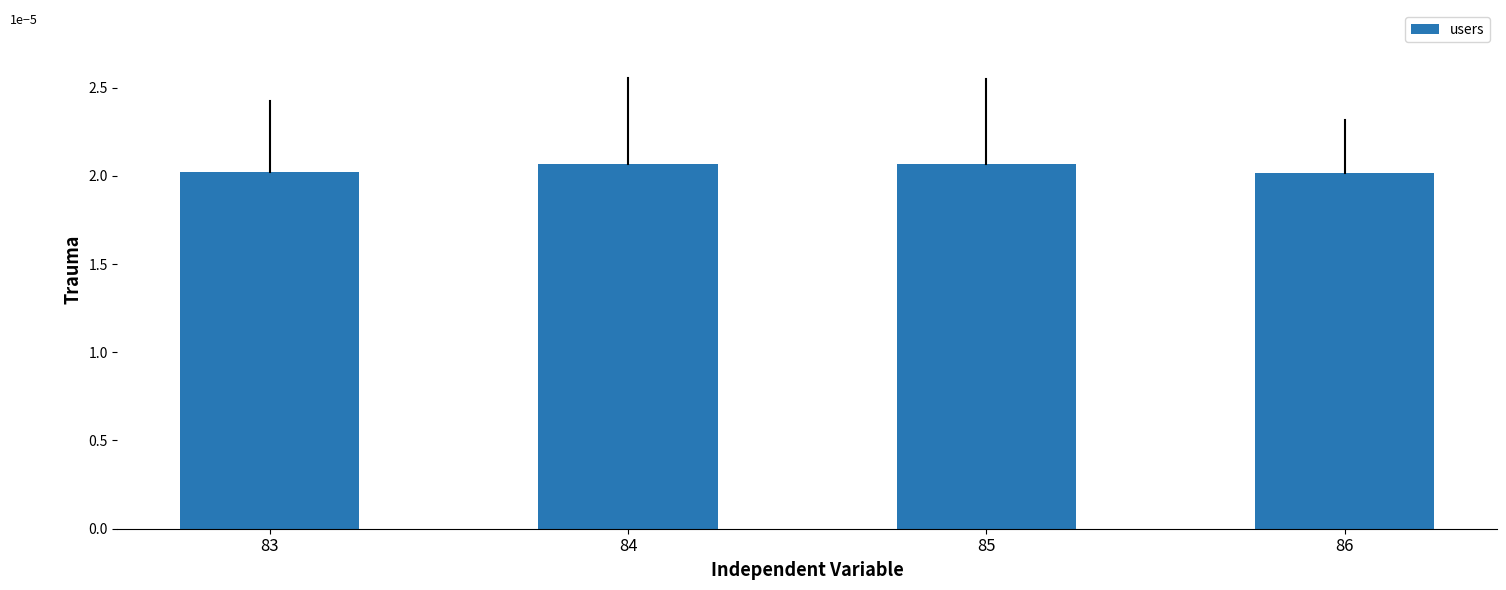

Does the chart contain any negative values?

No